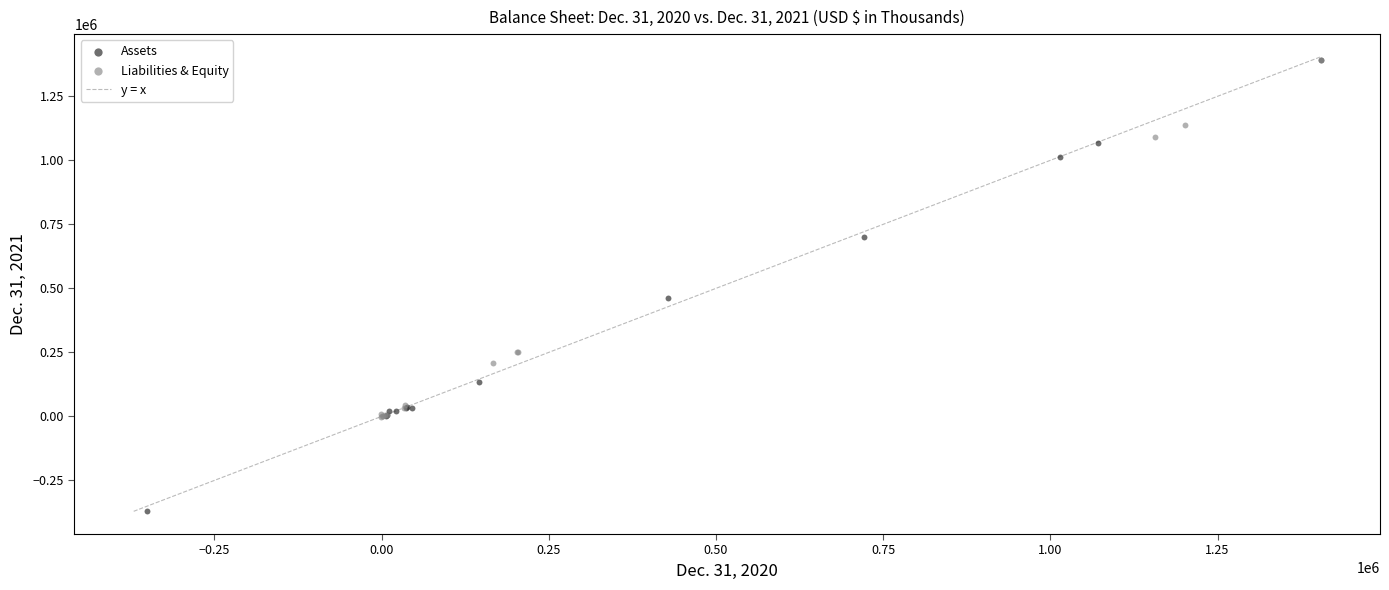

Which series reaches the minimum Y coordinate?

Assets